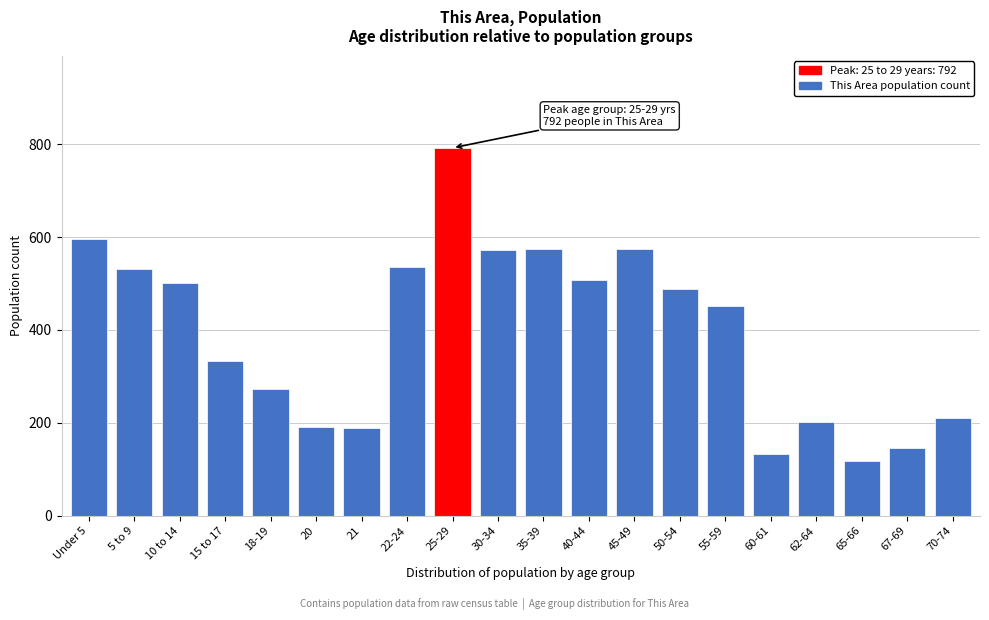

What is the label of the 20th bar from the left?

70-74